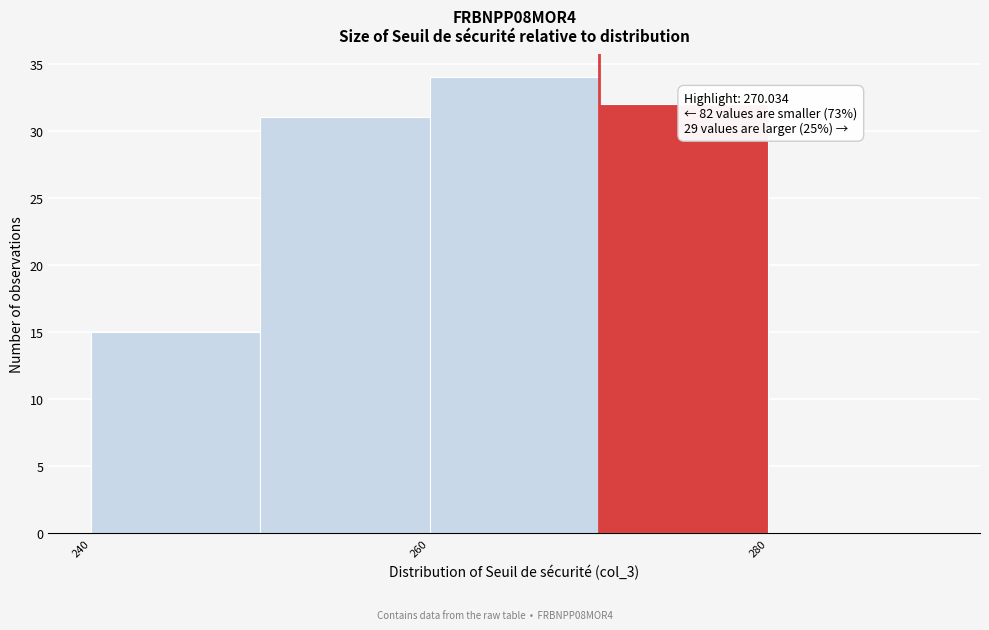

Over which range of the x-axis is the bar tallest?

260 to 270